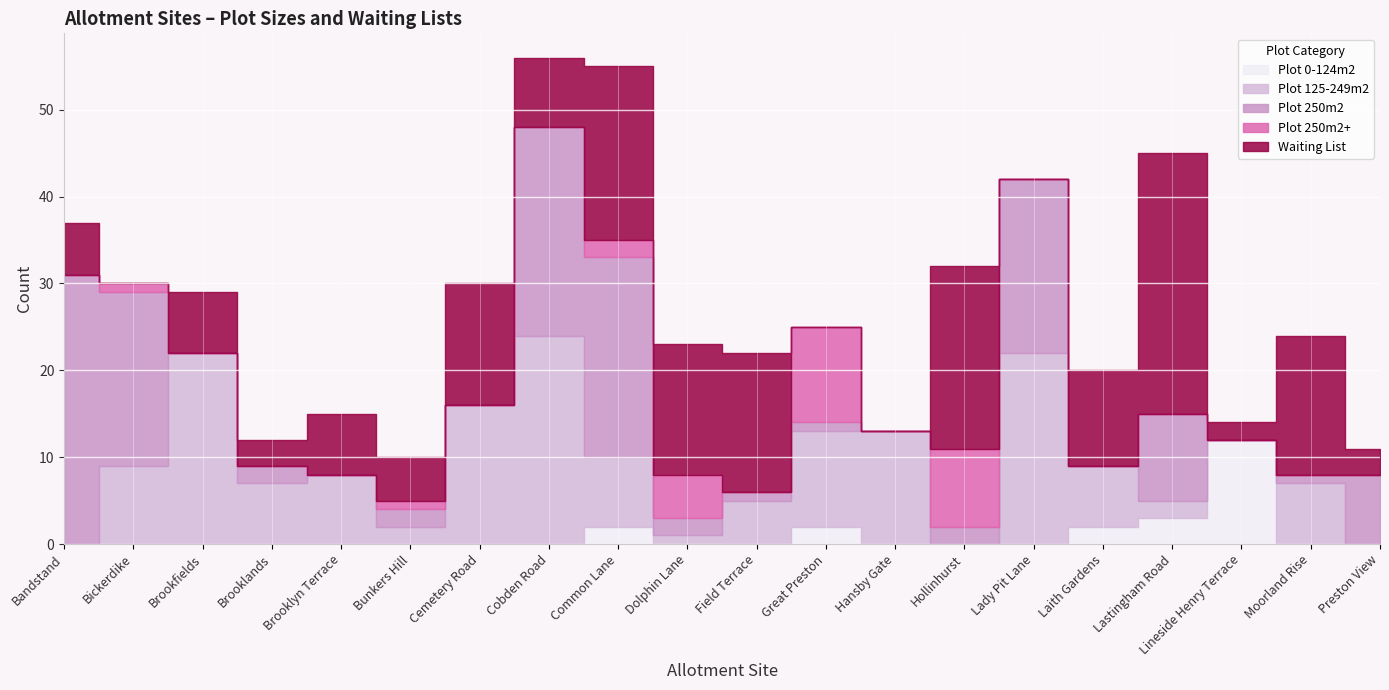

Which series has the largest range (max minus min)?

Plot 250m2